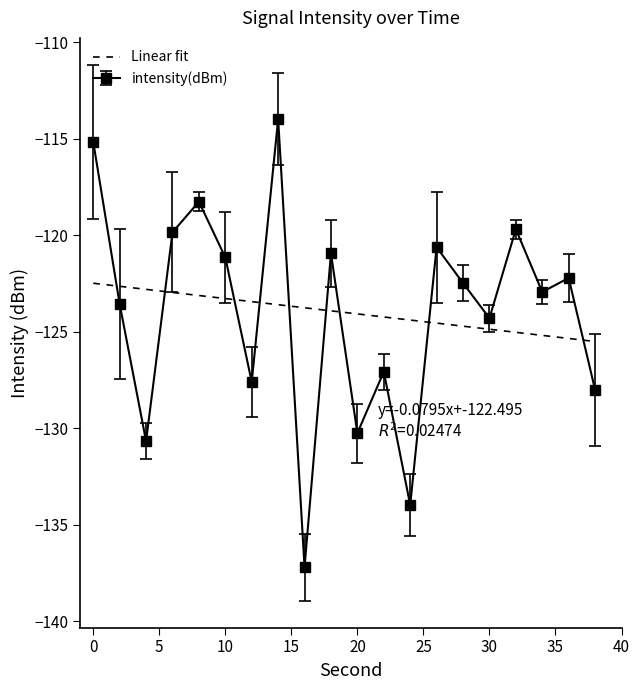

Rank the categories by value from lowest to highest.

16, 24, 4, 20, 38, 12, 22, 30, 2, 34, 28, 36, 10, 18, 26, 6, 32, 8, 0, 14